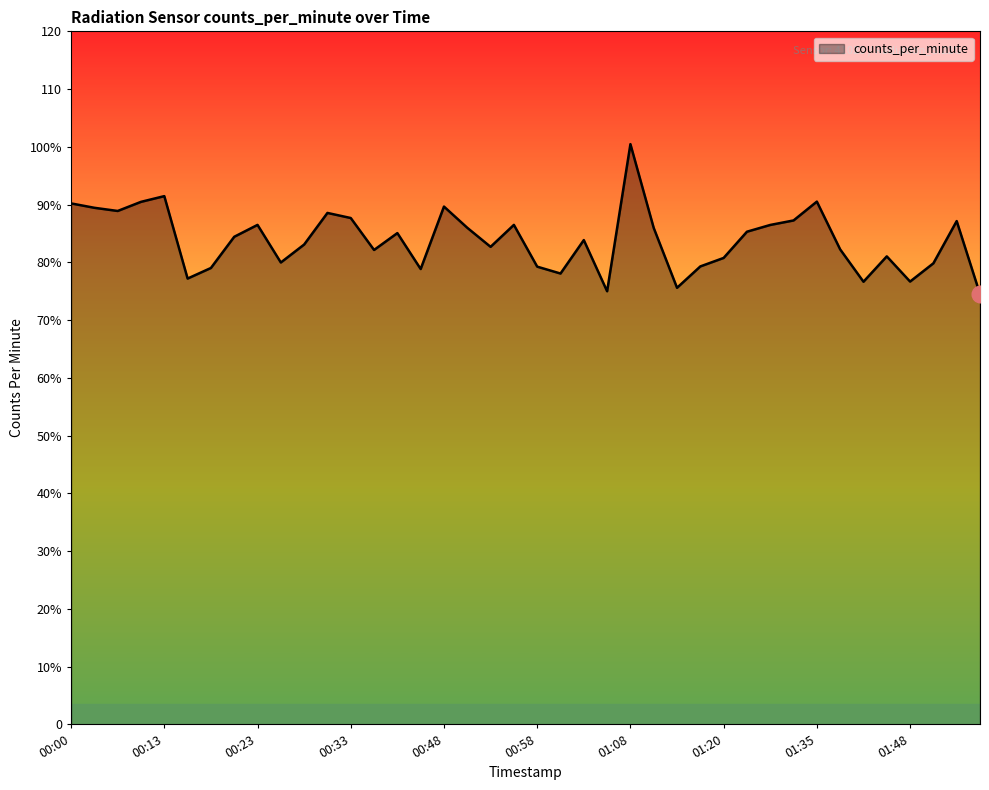

Reading left to right, transcribe all the data shown in this chart.

00:00=90.2	00:05=89.5	00:08=88.9	00:10=90.5	00:13=91.5	00:15=77.2	00:18=79.0	00:20=84.4	00:23=86.5	00:25=80.0	00:28=83.1	00:30=88.6	00:33=87.7	00:35=82.2	00:43=85.1	00:45=78.8	00:48=89.7	00:50=86.0	00:53=82.7	00:55=86.5	00:58=79.3	01:00=78.1	01:03=83.9	01:05=75.0	01:08=100.5	01:10=86.0	01:13=75.6	01:15=79.3	01:20=80.8	01:23=85.3	01:28=86.5	01:33=87.3	01:35=90.5	01:38=82.2	01:40=76.7	01:43=81.0	01:48=76.7	01:53=79.8	01:55=87.2	01:58=74.5